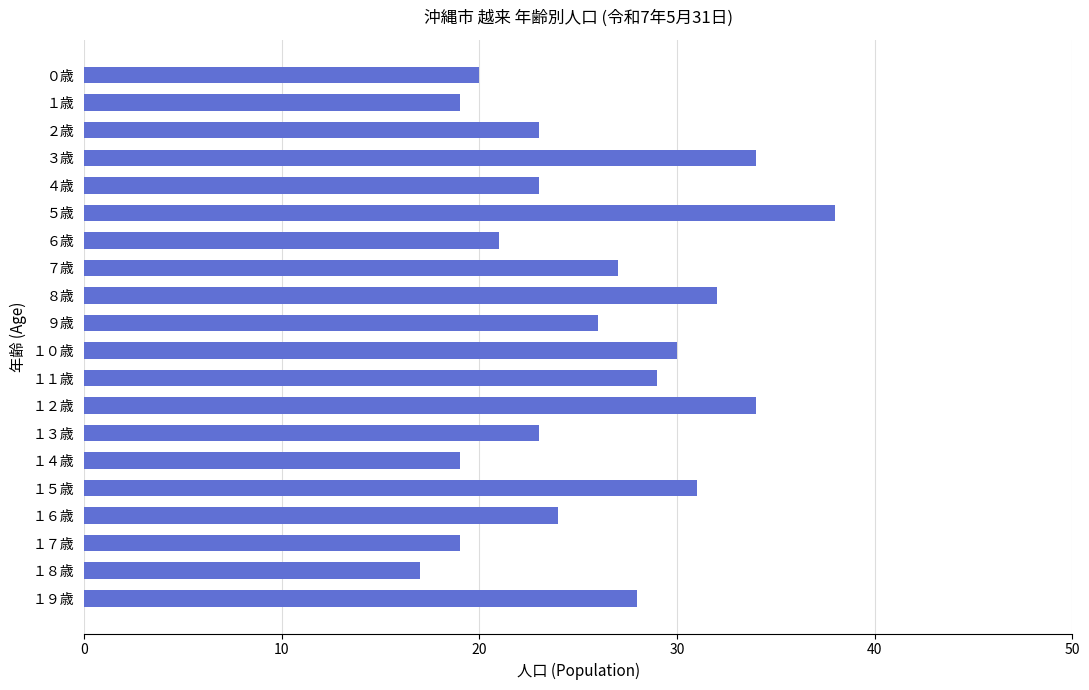

Does the chart contain any negative values?

No